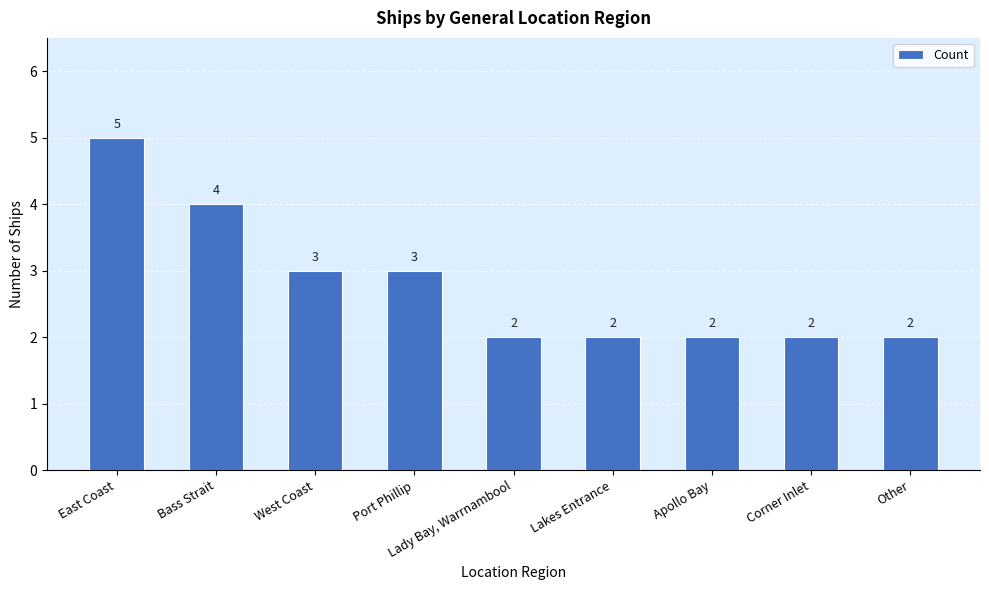

Reading right to left, list all the values displayed in this chart.

Other=2	Corner Inlet=2	Apollo Bay=2	Lakes Entrance=2	Lady Bay, Warrnambool=2	Port Phillip=3	West Coast=3	Bass Strait=4	East Coast=5